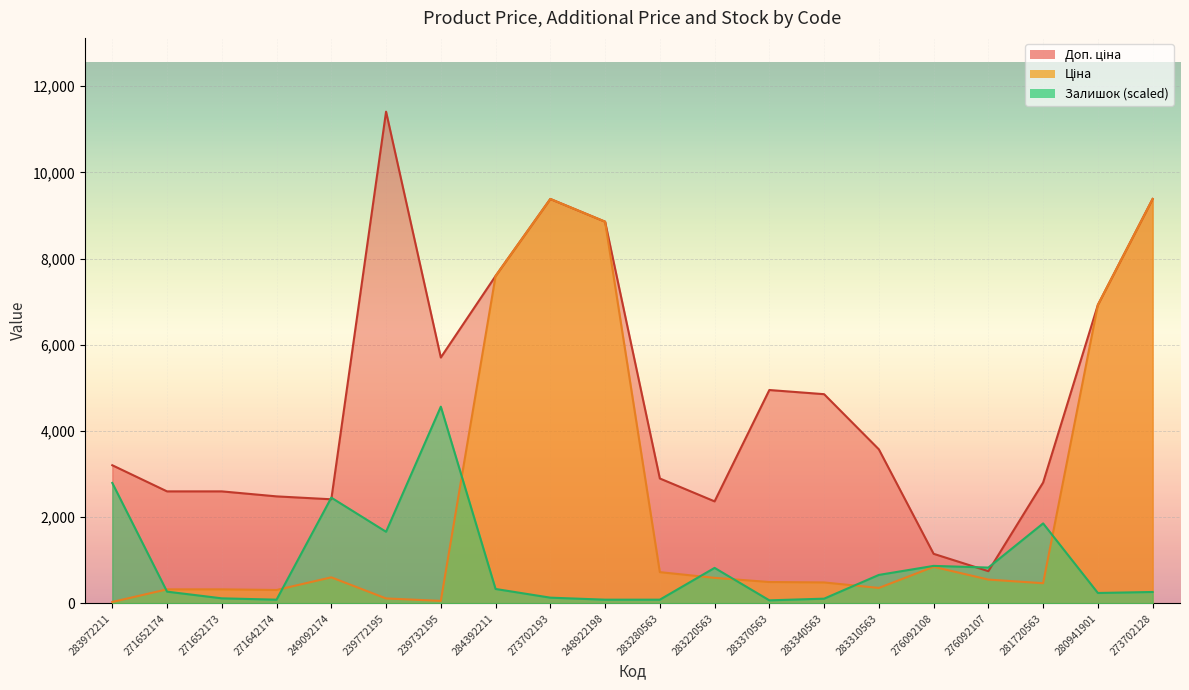

Reading left to right, extract all data points from this chart.

Ціна: 283972211=32.0	271652174=324.8	271652173=324.8	271642174=310.3	249092174=603.7	239772195=114.1	239732195=57.0	284392211=7596.5	273702193=9384.0	248922198=8856.7	283280563=724.5	283220563=591.6	283370563=495.0	283340563=485.4	283310563=357.4	276092108=848.4	276092107=551.5	281720563=467.3	280941901=6925.7	273702128=9384.0
Доп. ціна: 283972211=3205.0	271652174=2598.3	271652173=2598.3	271642174=2482.4	249092174=2414.8	239772195=11410.0	239732195=5705.0	284392211=7596.5	273702193=9384.0	248922198=8856.7	283280563=2897.8	283220563=2366.5	283370563=4950.4	283340563=4853.8	283310563=3573.9	276092108=1149.7	276092107=747.0	281720563=2803.6	280941901=6925.7	273702128=9384.0
Залишок: 283972211=2794.3	271652174=271.7	271652173=116.4	271642174=85.4	249092174=2452.8	239772195=1661.0	239732195=4564.0	284392211=333.8	273702193=132.0	248922198=85.4	283280563=85.4	283220563=822.8	283370563=69.9	283340563=108.7	283310563=659.8	276092108=869.3	276092107=830.5	281720563=1855.1	280941901=240.6	273702128=263.9